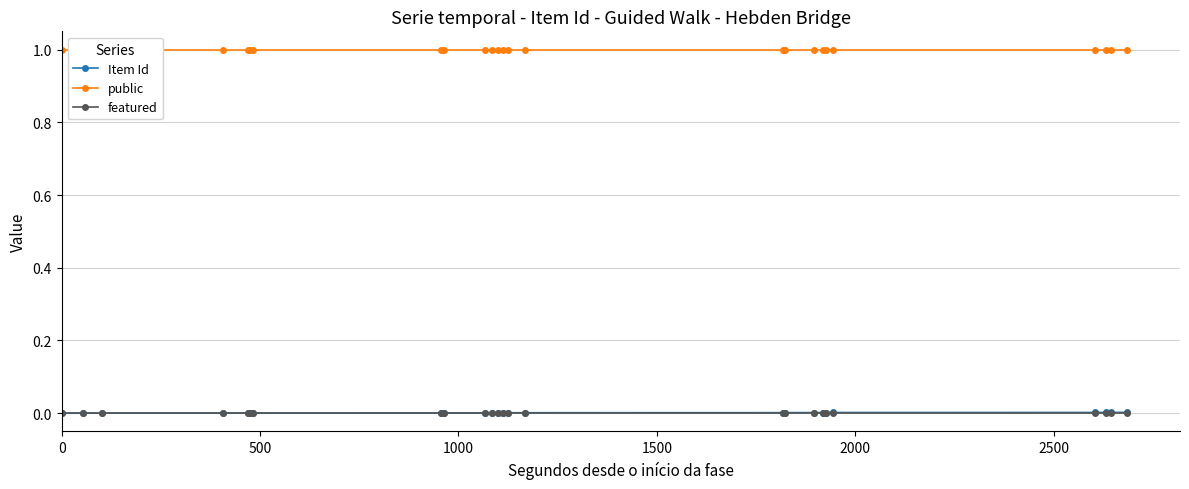

List the series in order of their peak value, highest first.

public, Item Id, featured